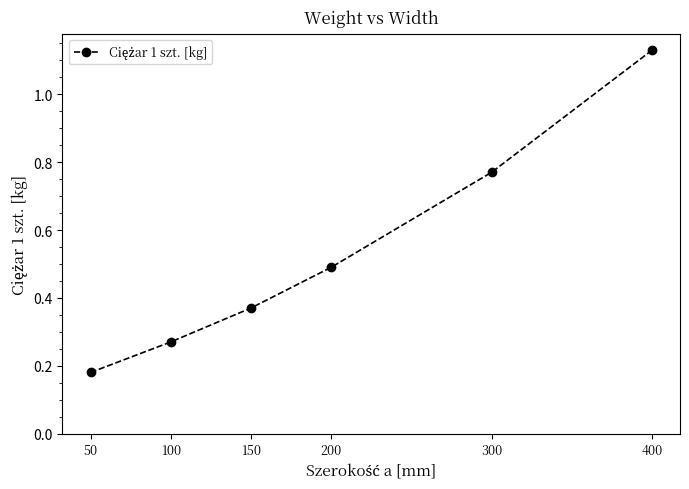

At which label is the value closest to 0?

50